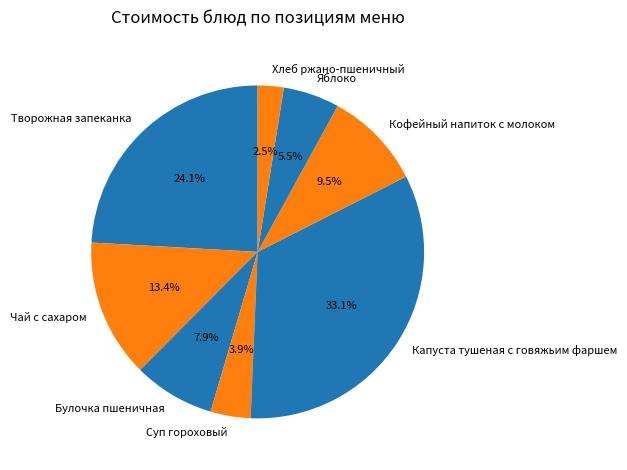

Combined, what portion of the pie is Кофейный напиток с молоком and Суп гороховый?

13.4%